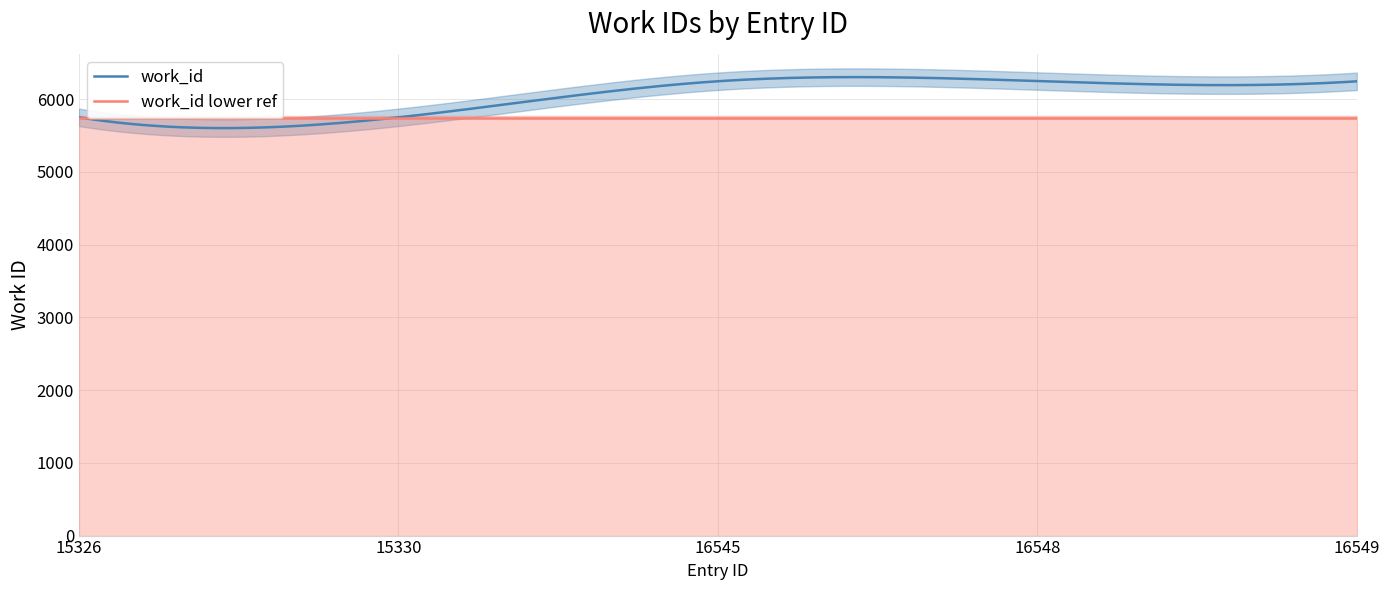

Rank the categories by value from highest to lowest.

16548, 16545, 16549, 15326, 15330